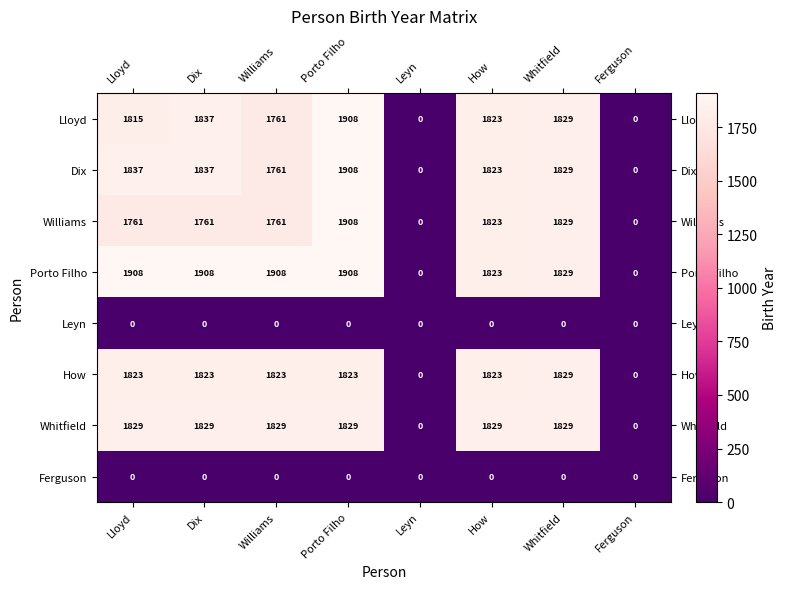

The value of Ferguson at Whitfield is 0. True or false?

True